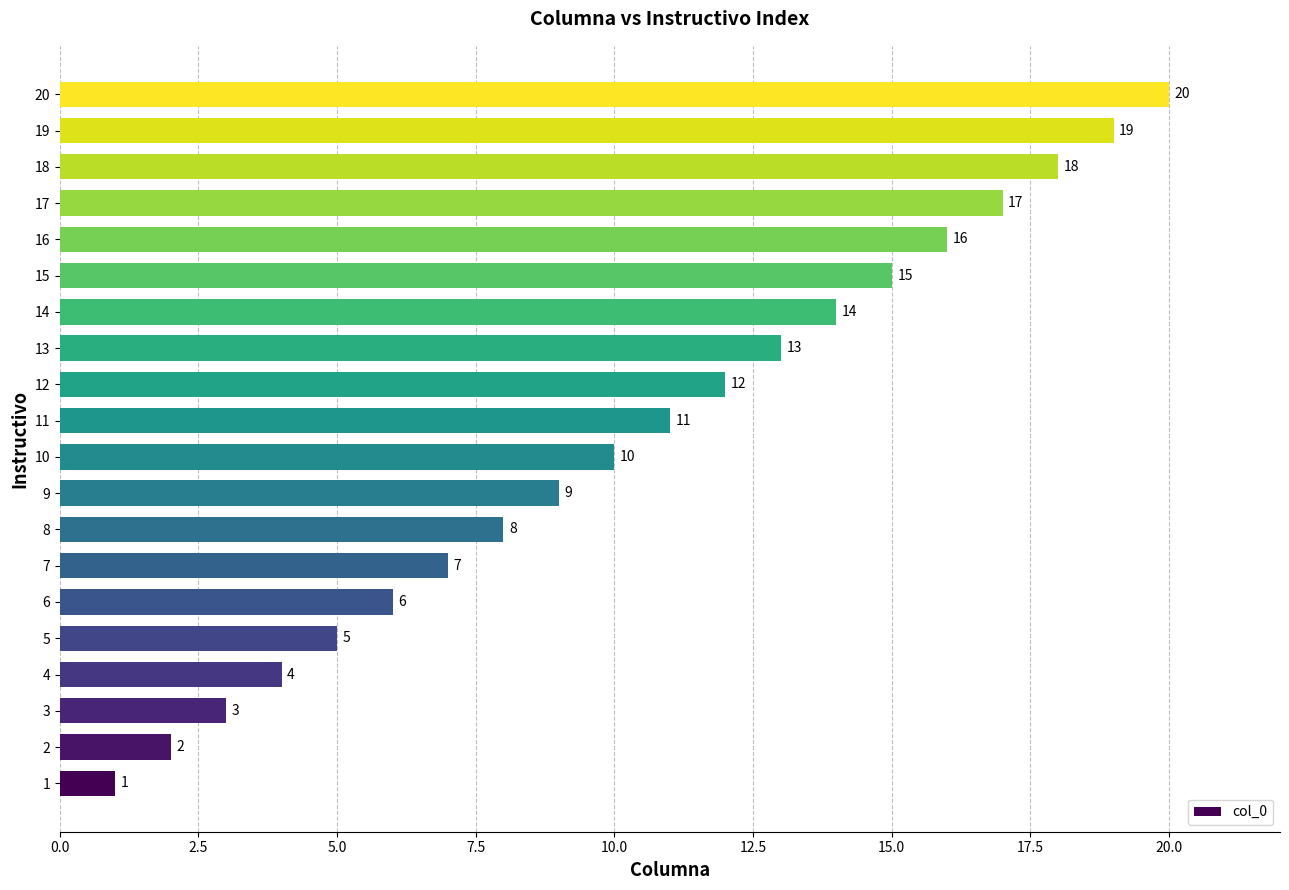

What is the change in value from 9 to 15?

+6